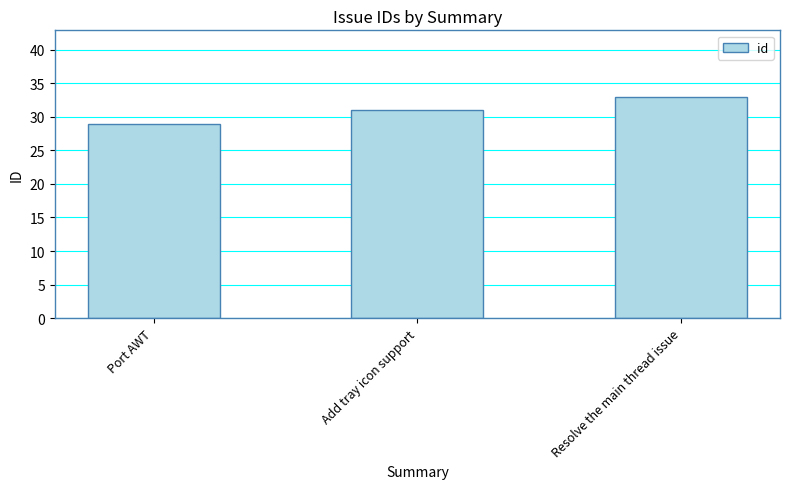

Count the number of data series in this chart.

1